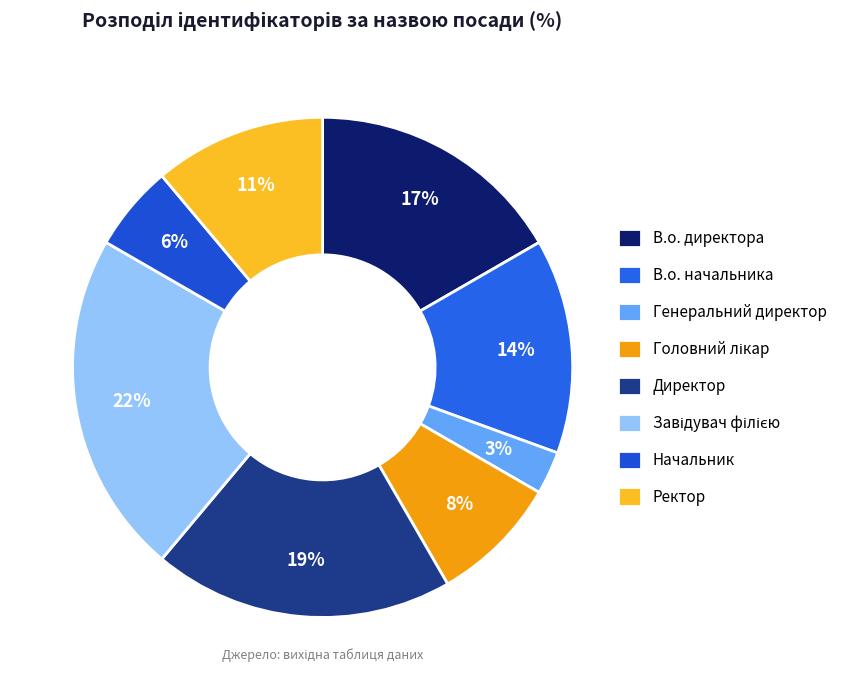

How many slices are in this pie chart?

8